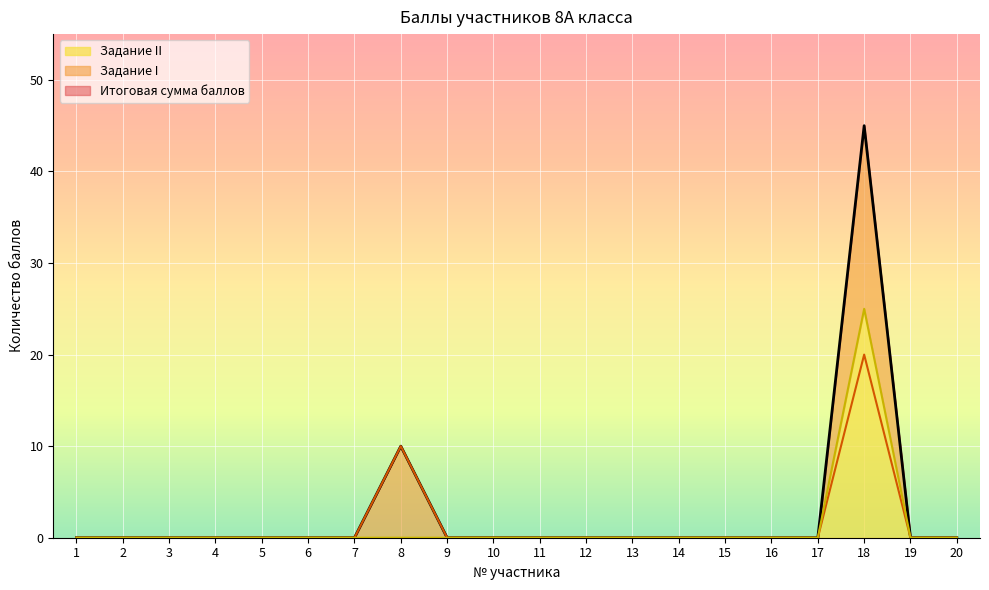

In Итоговая сумма баллов, how many points are higher than both neighbors (excluding endpoints)?

2